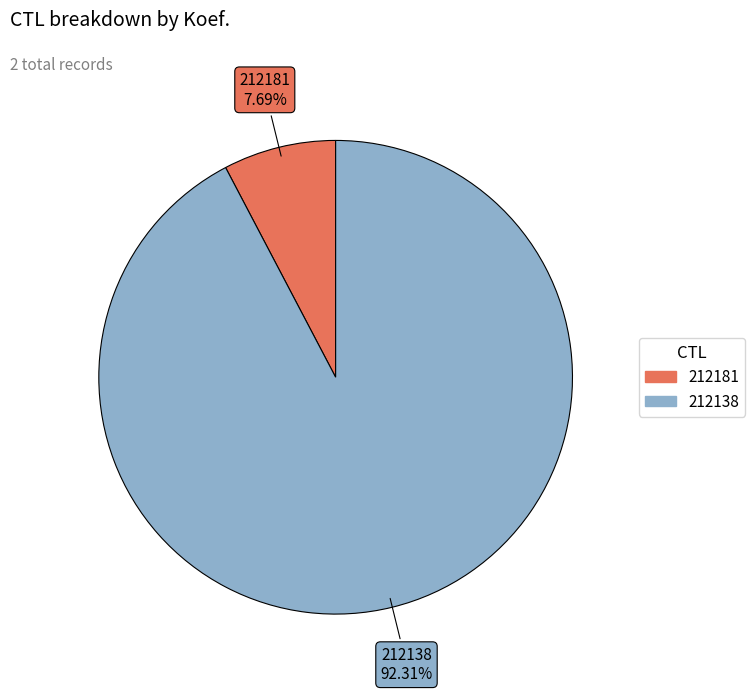

Between 212181 and 212138, which is larger?

212138